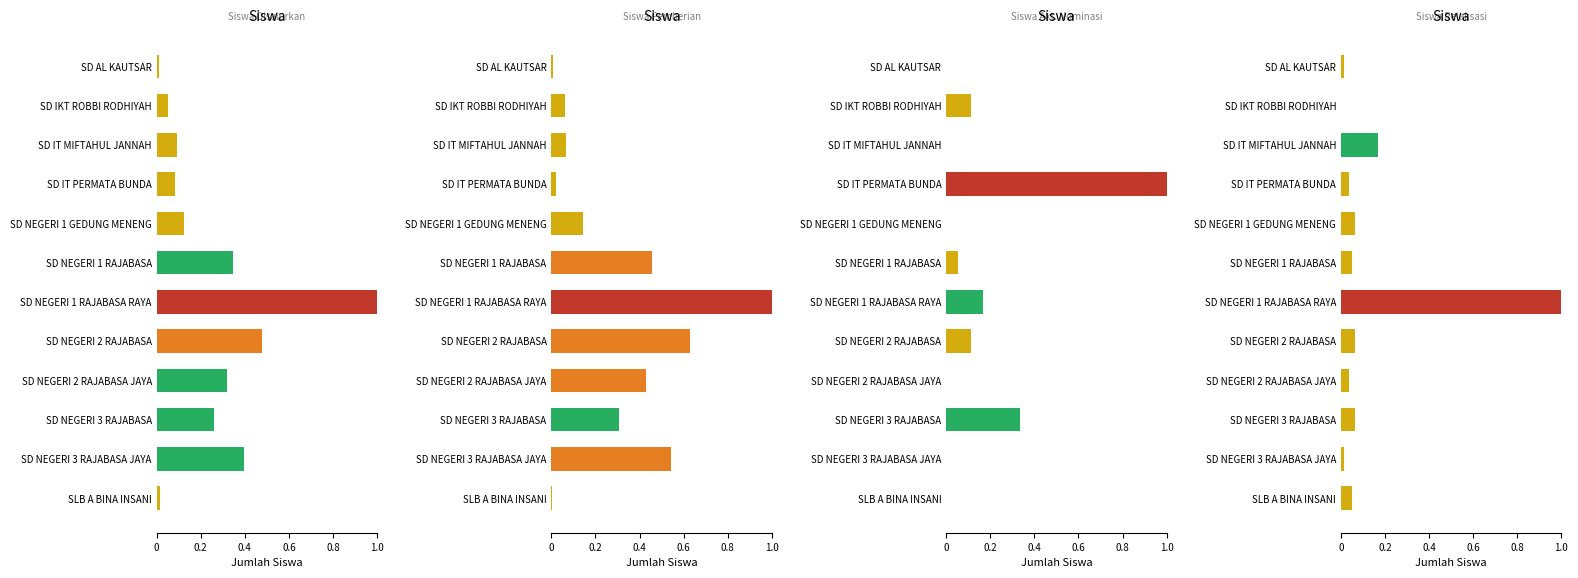

Reading left to right, transcribe all the data shown in this chart.

Siswa Disalurkan: 0.0	0.1	0.1	0.1	0.1	0.3	1.0	0.5	0.3	0.3	0.4	0.0
Siswa Pemberian: 0.0	0.1	0.1	0.0	0.1	0.5	1.0	0.6	0.4	0.3	0.5	0.0
Siswa Akt. Nominasi: 0.0	0.1	0.0	1.0	0.0	0.1	0.2	0.1	0.0	0.3	0.0	0.0
Siswa Relaksasi: 0.0	0.0	0.2	0.0	0.1	0.1	1.0	0.1	0.0	0.1	0.0	0.1